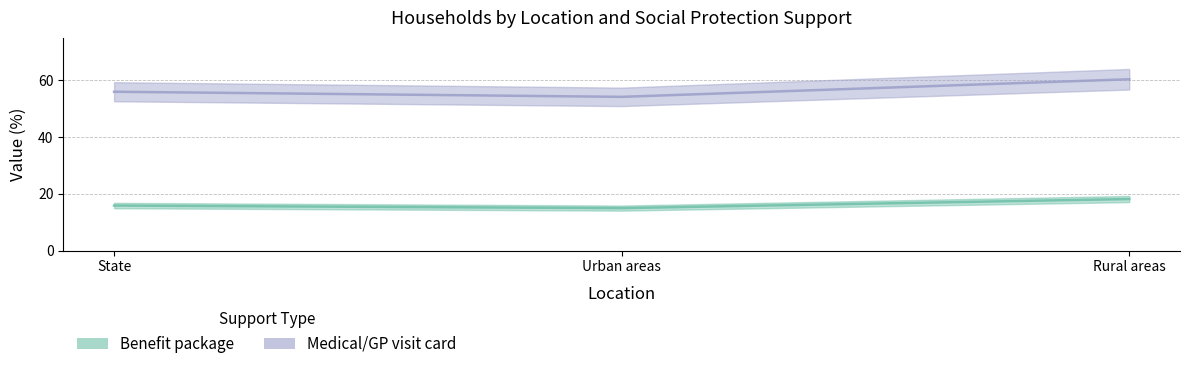

Where is Benefit package nearest to the value 16?

State